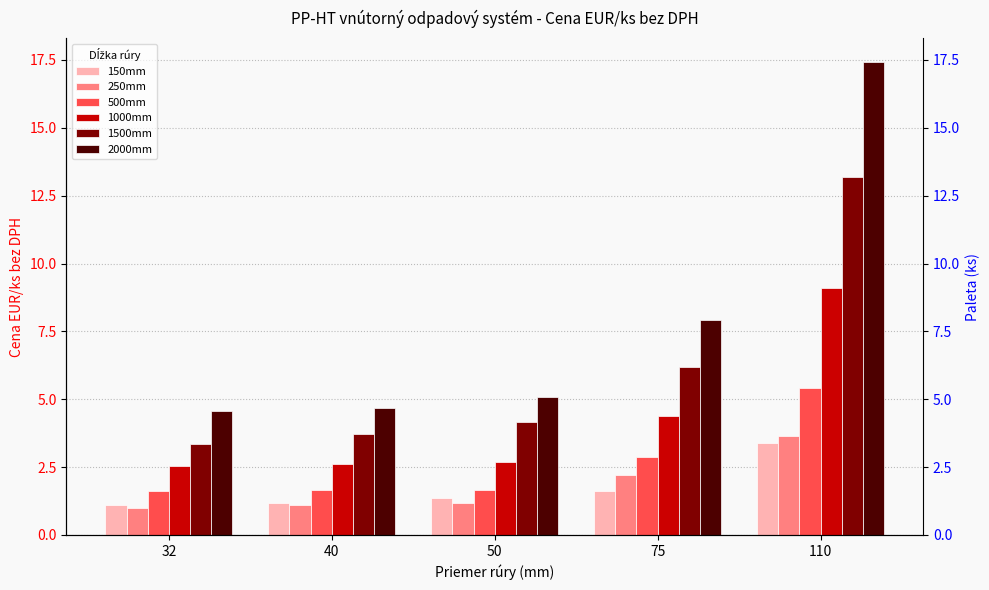

What value does the 2000mm series have at 50?

5.1